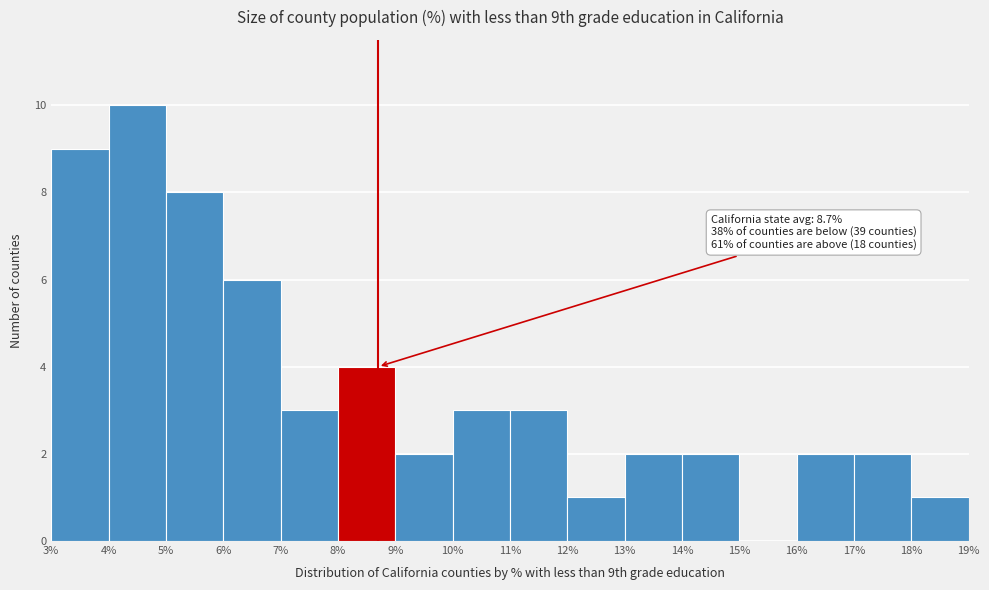

Which range on the x-axis has the tallest bar?

4% to 5%